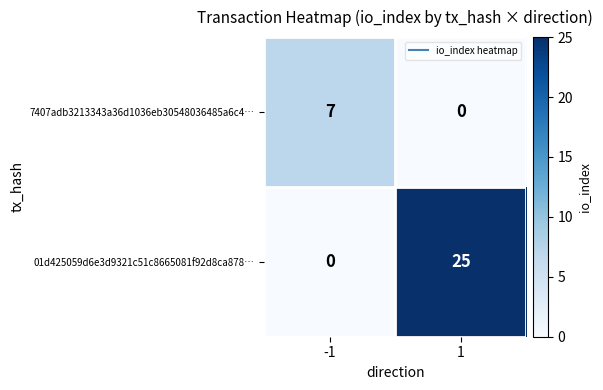

At which category does the chart reach its peak across all series?

1